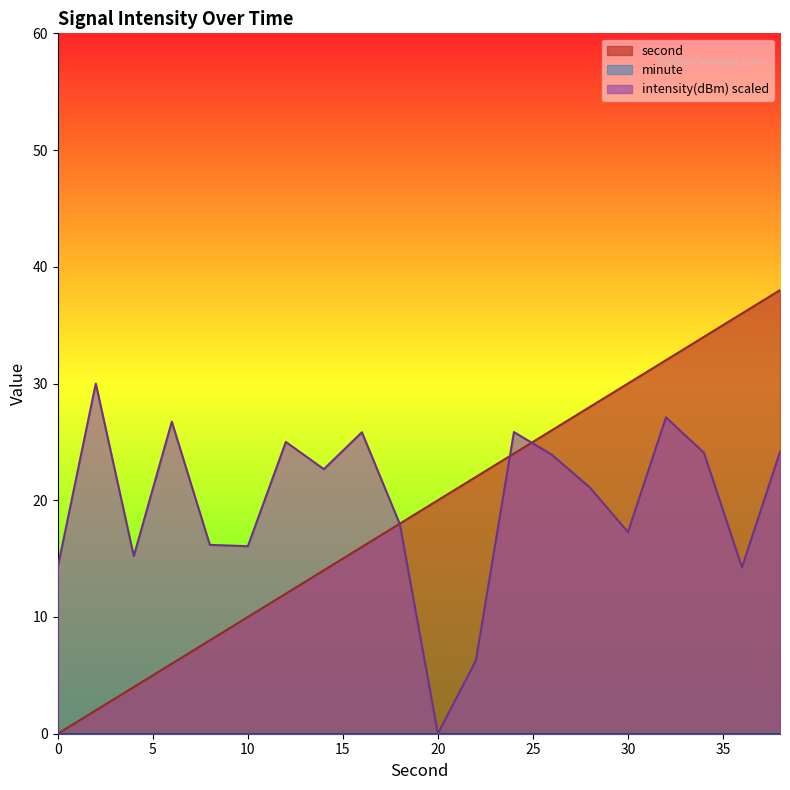

Where is the first local minimum for intensity?

4